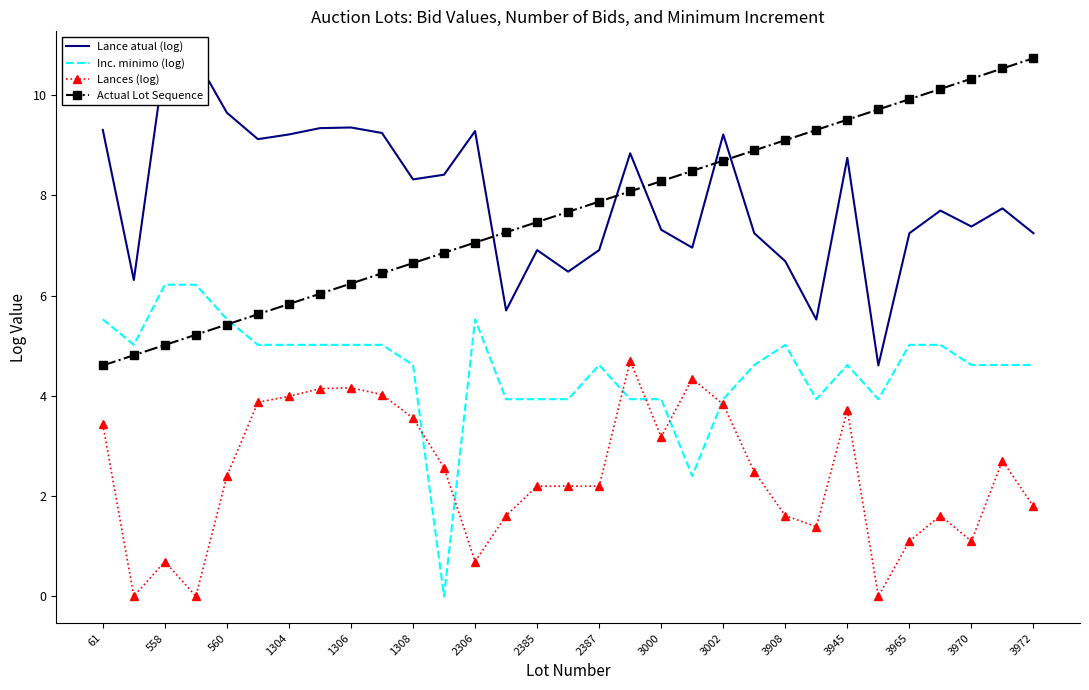

What is the lowest value of the Actual Lot Sequence series?

4.6